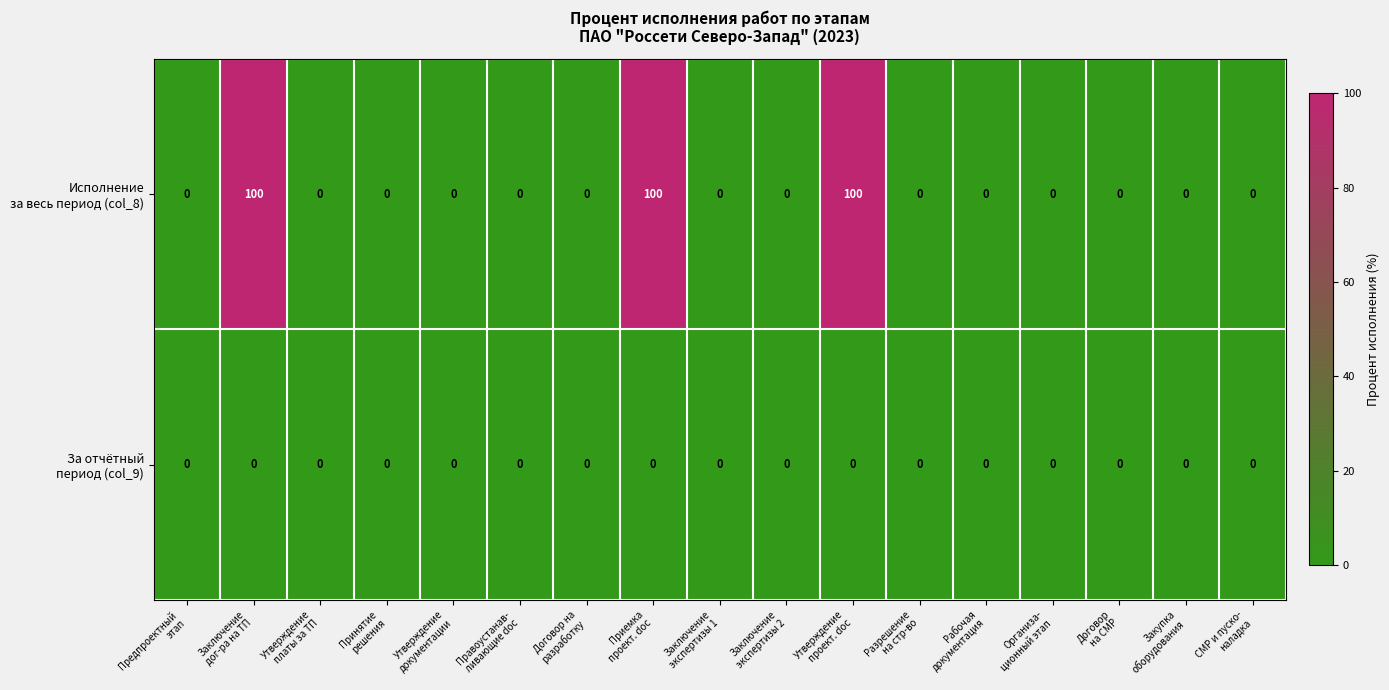

What is the greatest value displayed?

100